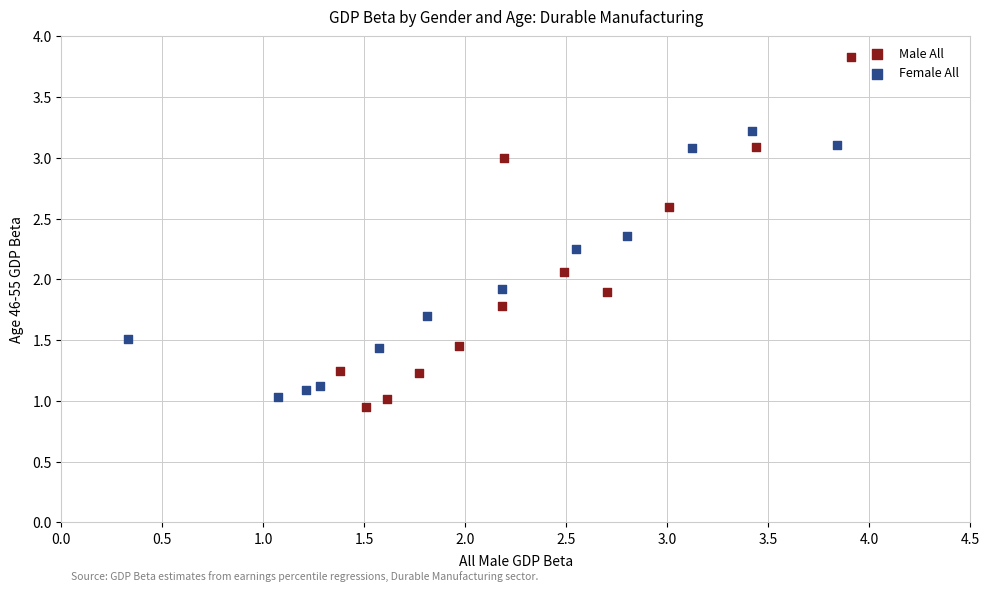

Which series contains the lowest Y value?

Male All